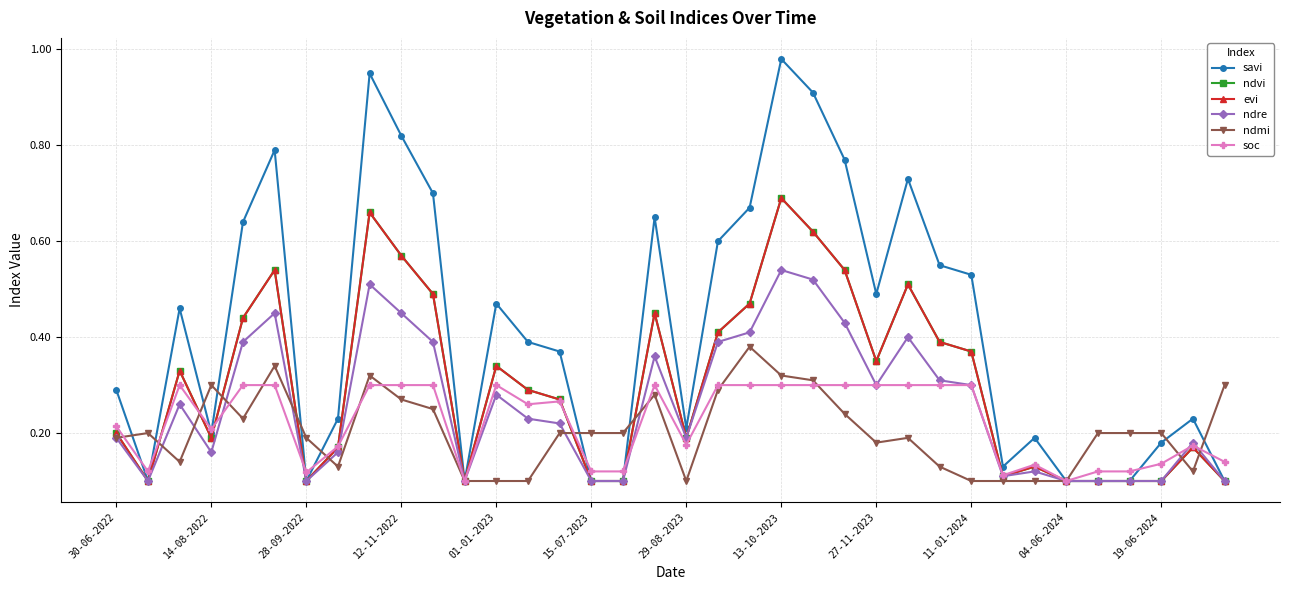

Is this an area chart (filled region under the line)?

No